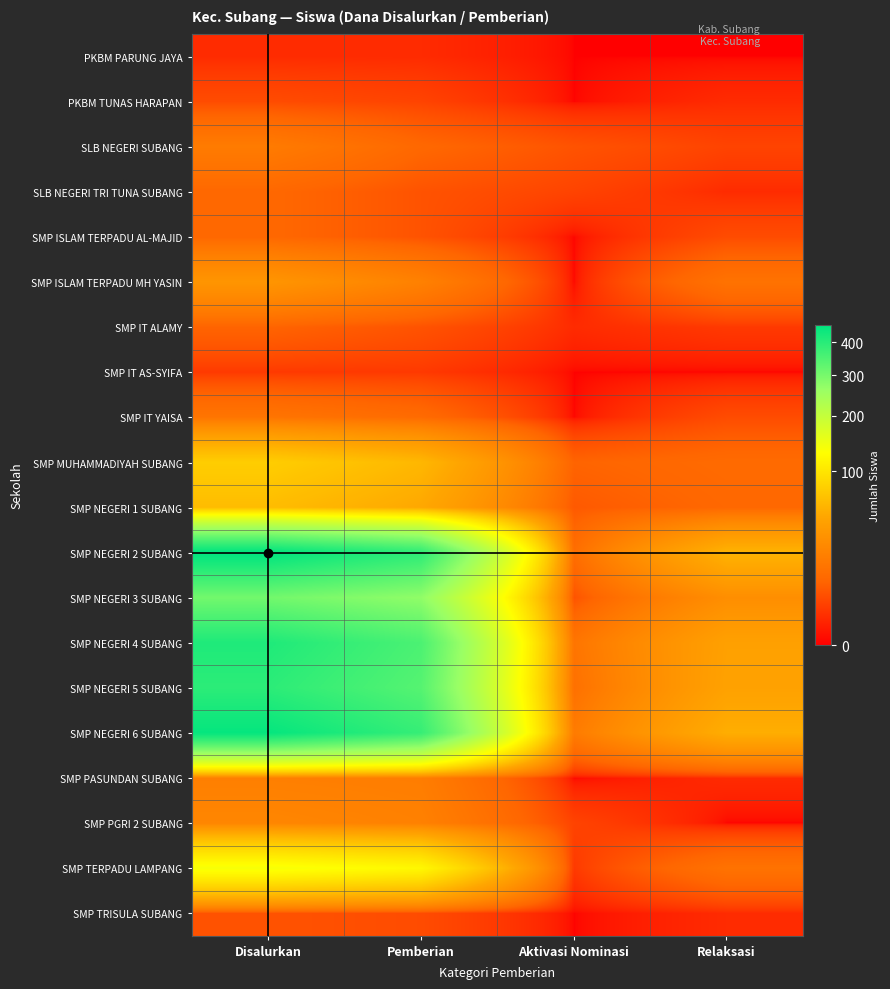

Reading right to left, extract all data points from this chart.

PKBM PARUNG JAYA: Relaksasi=0	Aktivasi Nominasi=0	Pemberian=1	Disalurkan=1
PKBM TUNAS HARAPAN: Relaksasi=1	Aktivasi Nominasi=0	Pemberian=3	Disalurkan=4
SLB NEGERI SUBANG: Relaksasi=3	Aktivasi Nominasi=5	Pemberian=9	Disalurkan=17
SLB NEGERI TRI TUNA SUBANG: Relaksasi=1	Aktivasi Nominasi=3	Pemberian=5	Disalurkan=9
SMP ISLAM TERPADU AL-MAJID: Relaksasi=4	Aktivasi Nominasi=0	Pemberian=5	Disalurkan=9
SMP ISLAM TERPADU MH YASIN: Relaksasi=13	Aktivasi Nominasi=0	Pemberian=20	Disalurkan=33
SMP IT ALAMY: Relaksasi=2	Aktivasi Nominasi=1	Pemberian=5	Disalurkan=8
SMP IT AS-SYIFA: Relaksasi=0	Aktivasi Nominasi=0	Pemberian=2	Disalurkan=2
SMP IT YAISA: Relaksasi=4	Aktivasi Nominasi=0	Pemberian=10	Disalurkan=14
SMP MUHAMMADIYAH SUBANG: Relaksasi=10	Aktivasi Nominasi=8	Pemberian=59	Disalurkan=77
SMP NEGERI 1 SUBANG: Relaksasi=9	Aktivasi Nominasi=6	Pemberian=48	Disalurkan=63
SMP NEGERI 2 SUBANG: Relaksasi=56	Aktivasi Nominasi=11	Pemberian=392	Disalurkan=459
SMP NEGERI 3 SUBANG: Relaksasi=28	Aktivasi Nominasi=5	Pemberian=271	Disalurkan=305
SMP NEGERI 4 SUBANG: Relaksasi=42	Aktivasi Nominasi=14	Pemberian=353	Disalurkan=413
SMP NEGERI 5 SUBANG: Relaksasi=43	Aktivasi Nominasi=12	Pemberian=340	Disalurkan=395
SMP NEGERI 6 SUBANG: Relaksasi=52	Aktivasi Nominasi=17	Pemberian=381	Disalurkan=450
SMP PASUNDAN SUBANG: Relaksasi=1	Aktivasi Nominasi=0	Pemberian=18	Disalurkan=19
SMP PGRI 2 SUBANG: Relaksasi=0	Aktivasi Nominasi=3	Pemberian=20	Disalurkan=23
SMP TERPADU LAMPANG: Relaksasi=13	Aktivasi Nominasi=2	Pemberian=120	Disalurkan=136
SMP TRISULA SUBANG: Relaksasi=1	Aktivasi Nominasi=0	Pemberian=4	Disalurkan=5